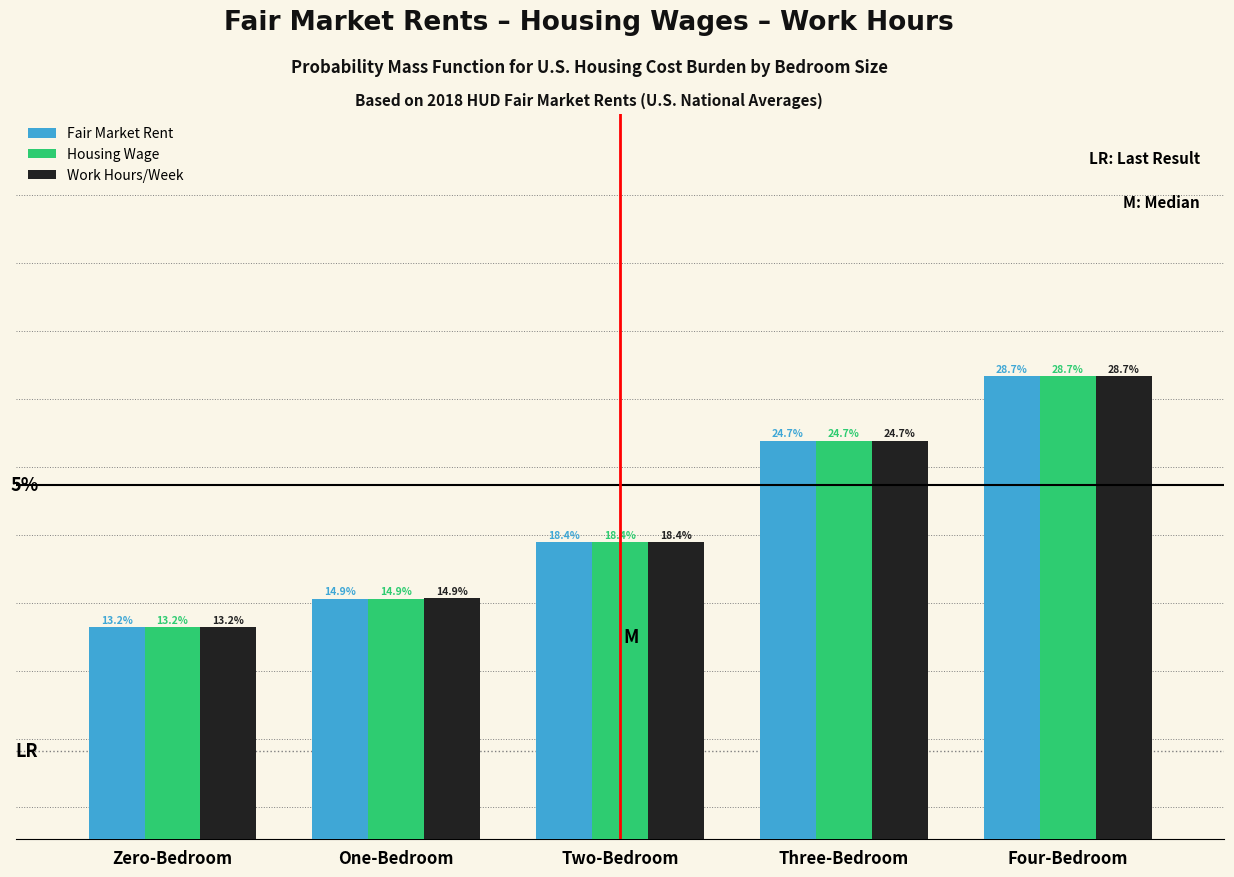

List the labels in order of Housing Wage value, smallest first.

Zero-Bedroom, One-Bedroom, Two-Bedroom, Three-Bedroom, Four-Bedroom